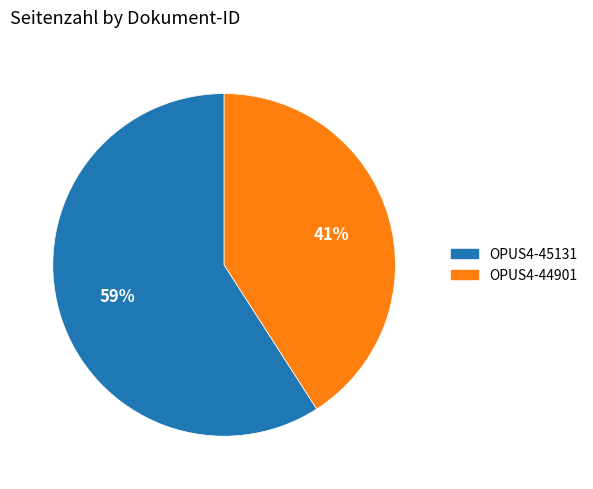

The OPUS4-44901 slice represents 41% of the pie. True or false?

True